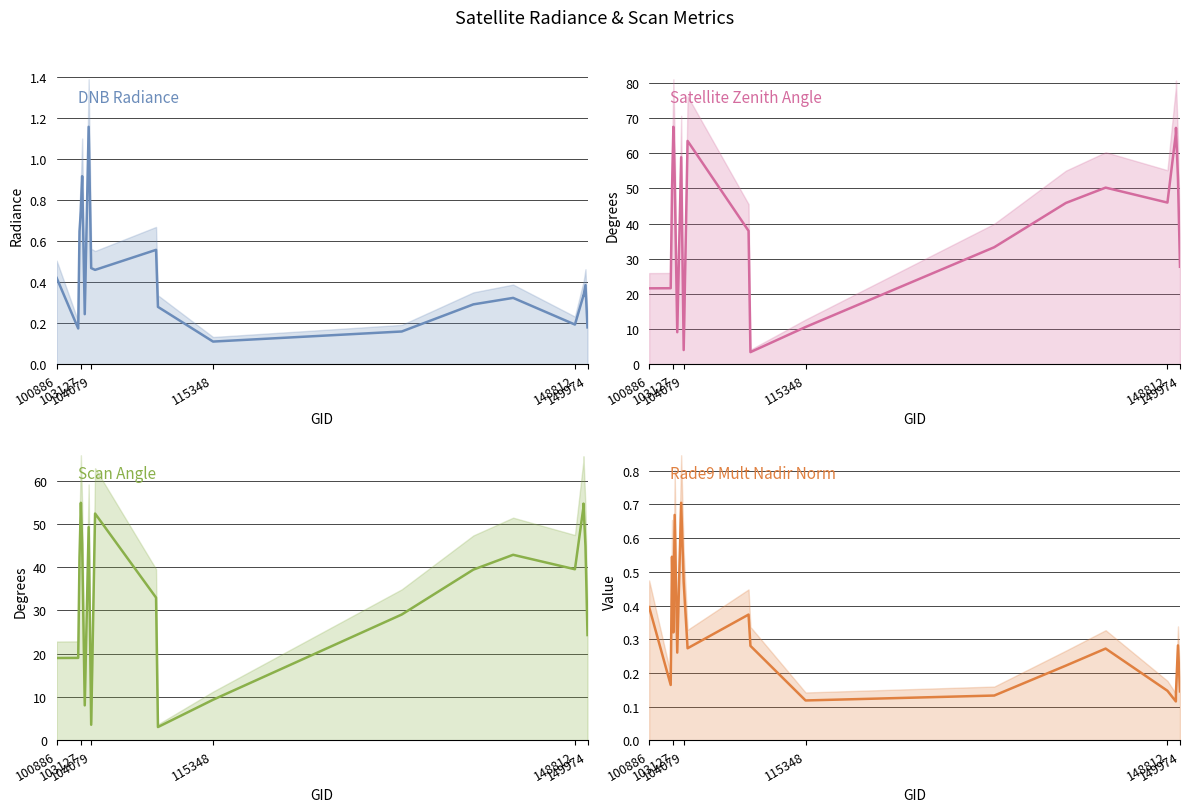

The value of scan_angle at 16 is 21.0. True or false?

False